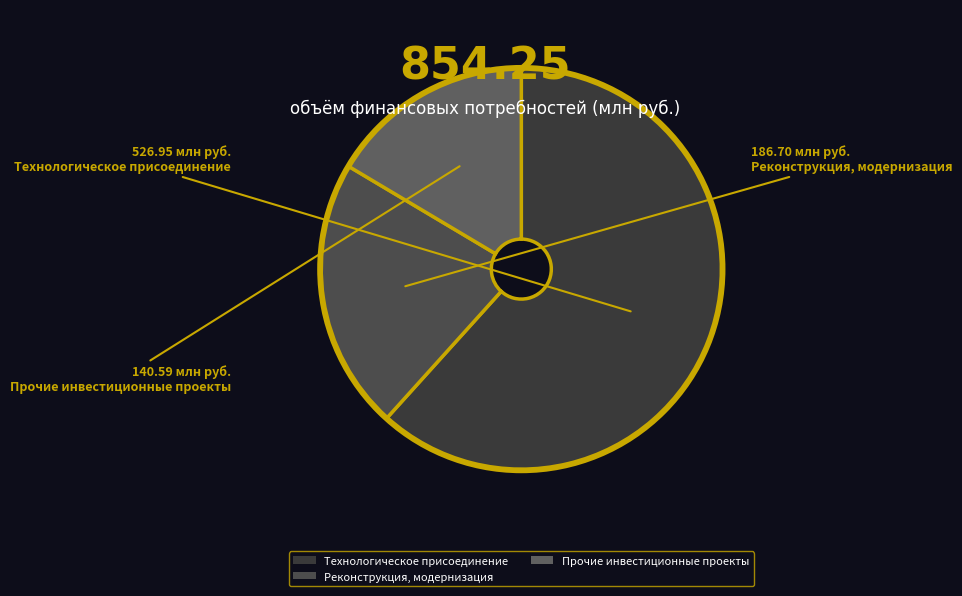

True or false: Технологическое присоединение accounts for 62% of the total.

True